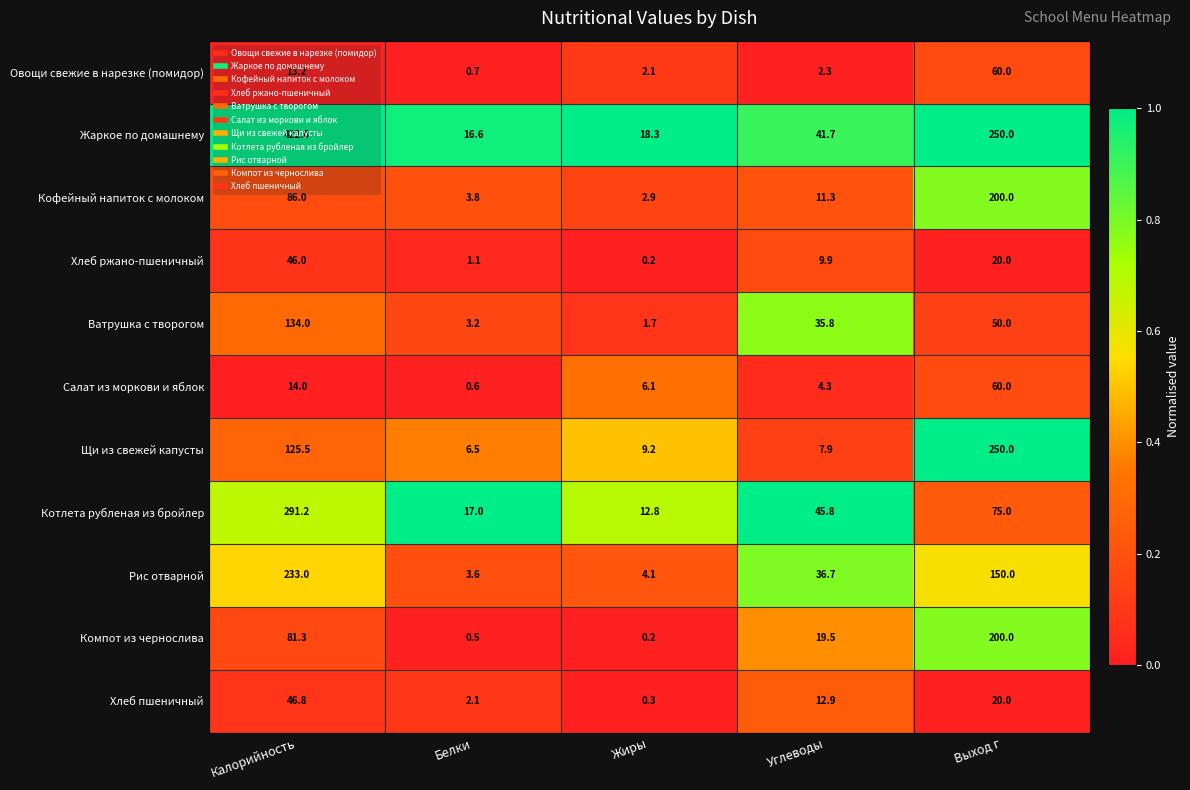

Rank the categories by Щи из свежей капусты value from lowest to highest.

Белки, Углеводы, Жиры, Калорийность, Выход г